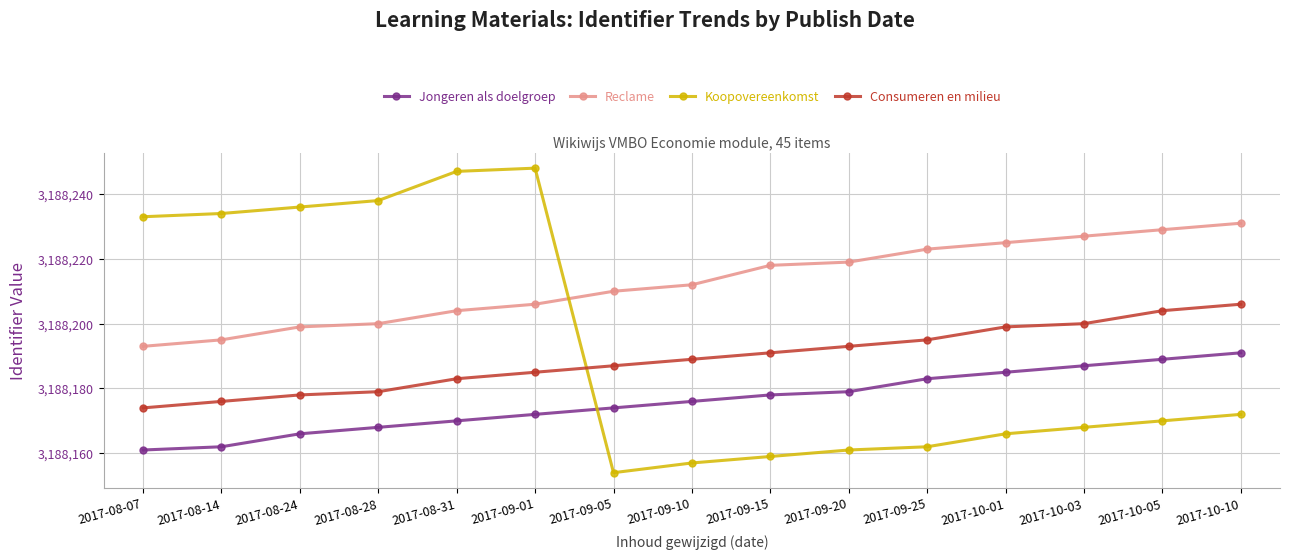

What position from the right is 2017-09-05?

9